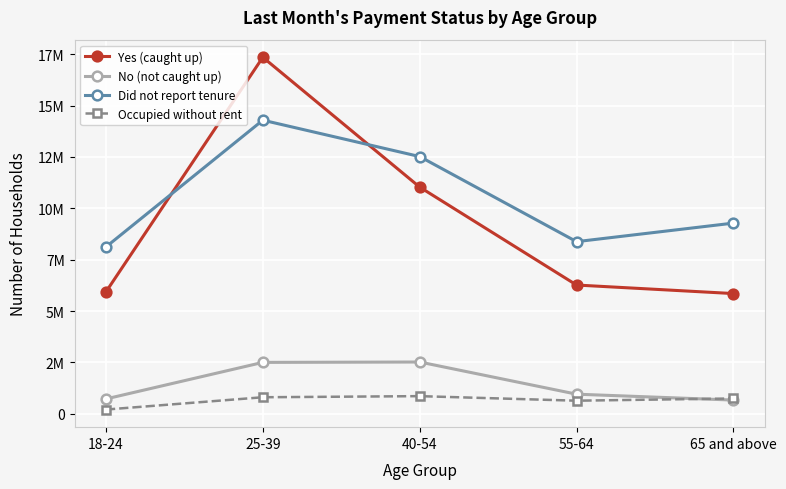

Does the chart have visible grid lines?

Yes